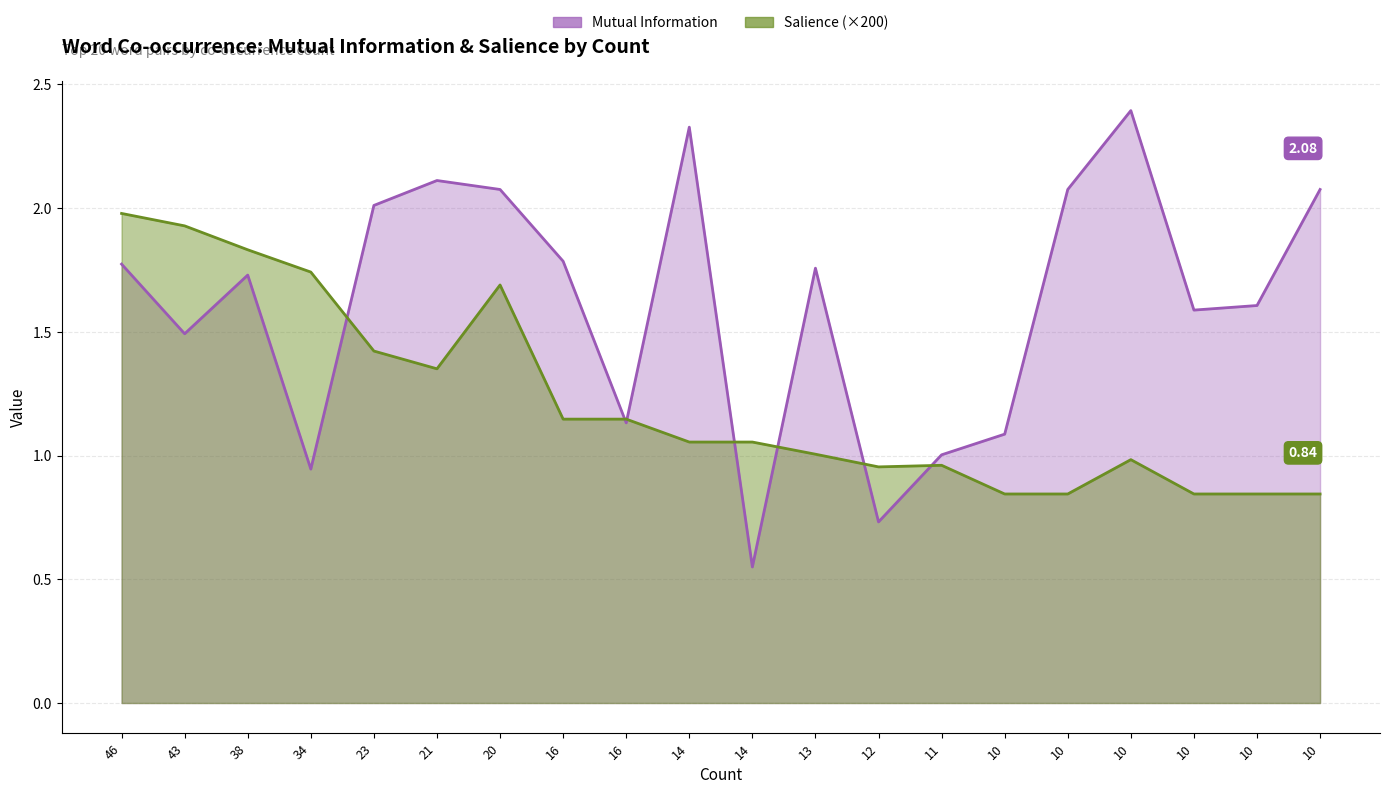

Rank the series by their average value, from lowest to highest.

Salience, Mutual Information